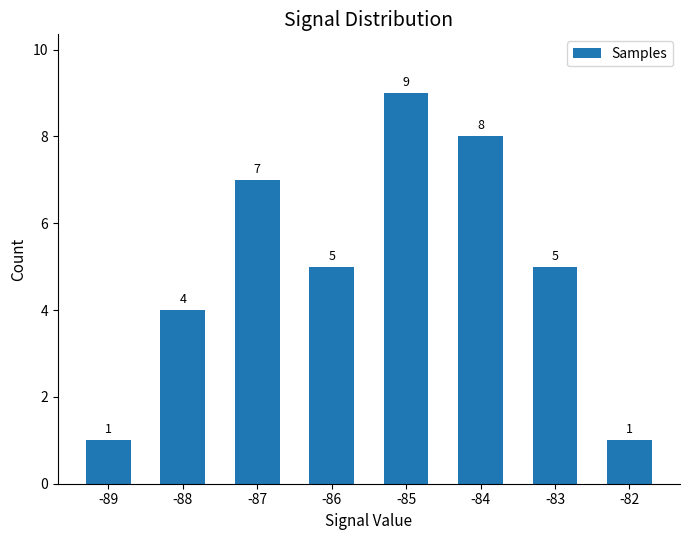

Reading left to right, transcribe all the data shown in this chart.

-89=1	-88=4	-87=7	-86=5	-85=9	-84=8	-83=5	-82=1